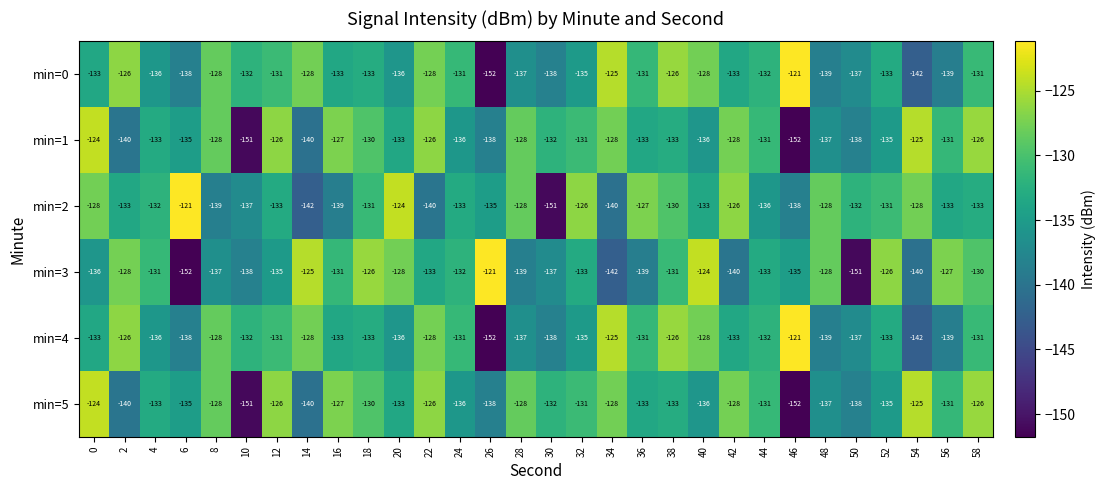

Read the min=3 value at 44.

-133